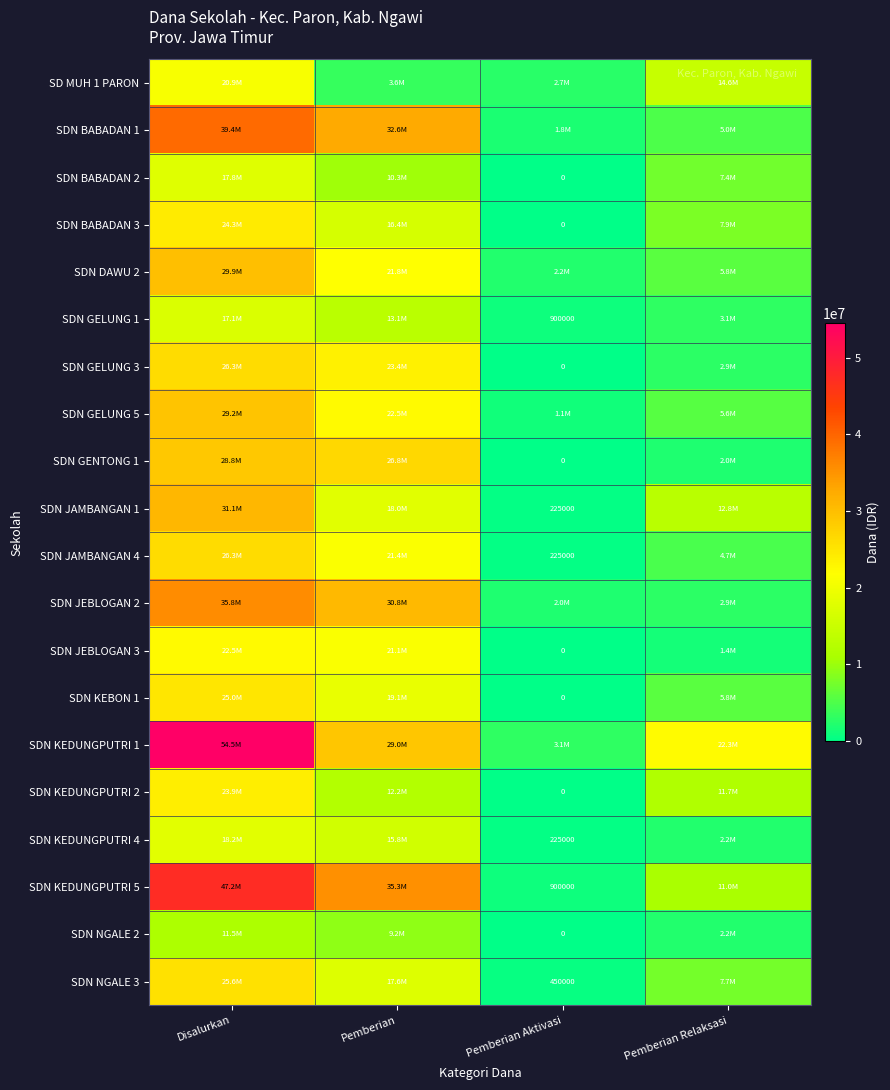

True or false: SDN JAMBANGAN 4 has a value of 318648 at Pemberian Aktivasi.

False